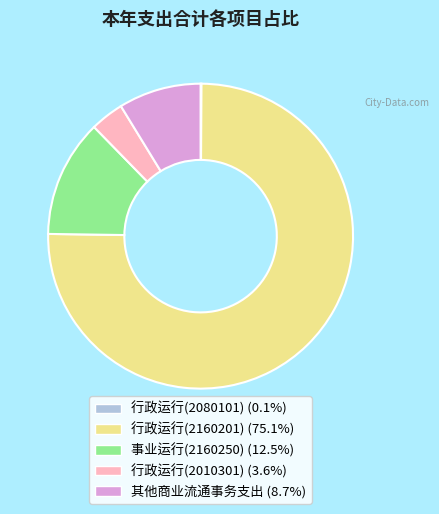

Does 事业运行(2160250) represent more than half of the total?

No